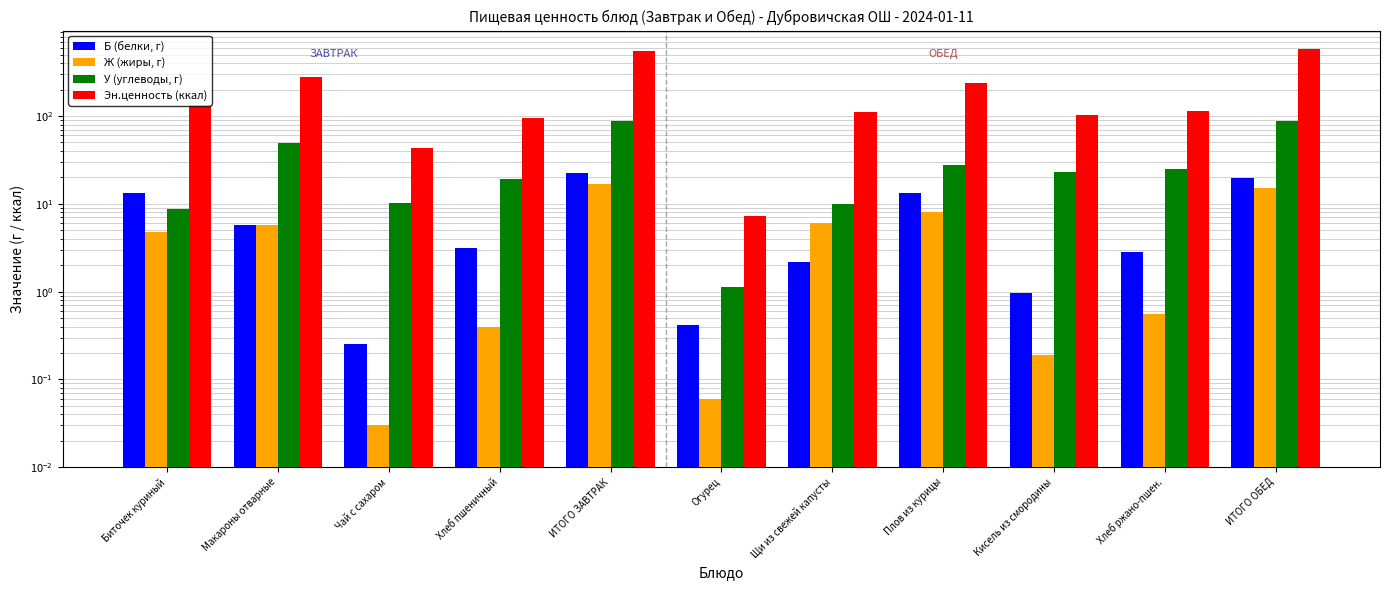

How many values in the У (углеводы, г) series exceed 23?

6